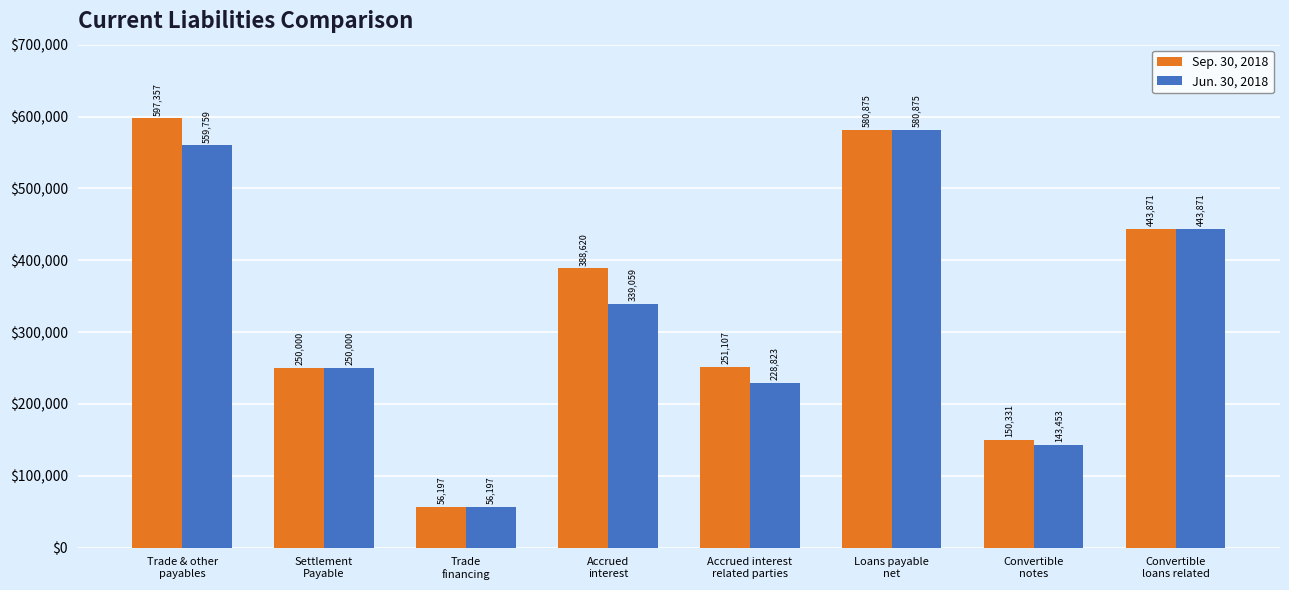

Which series has the largest range (max minus min)?

Sep. 30, 2018